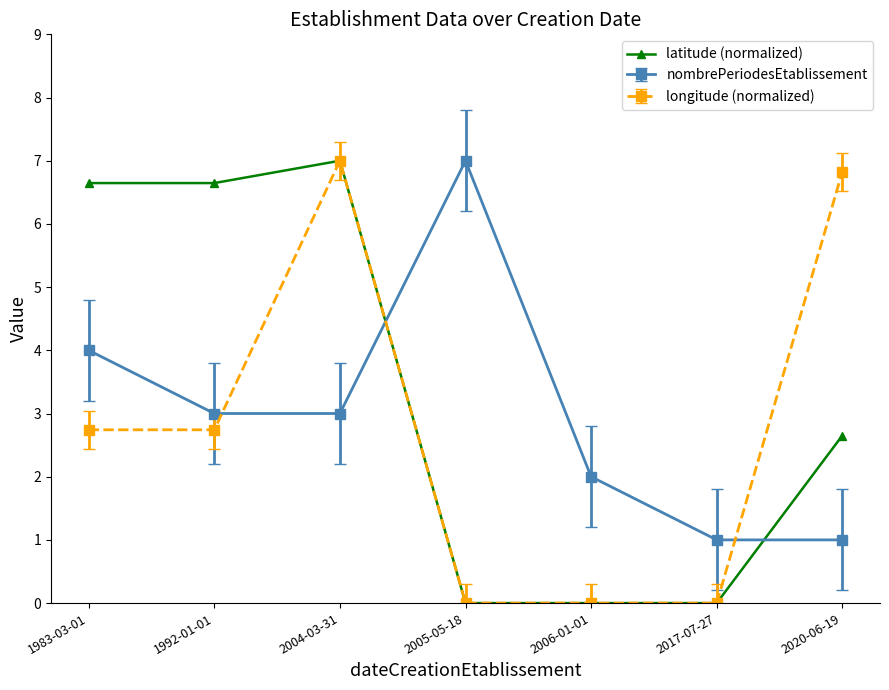

What is the label of the 3rd point from the right?

2006-01-01